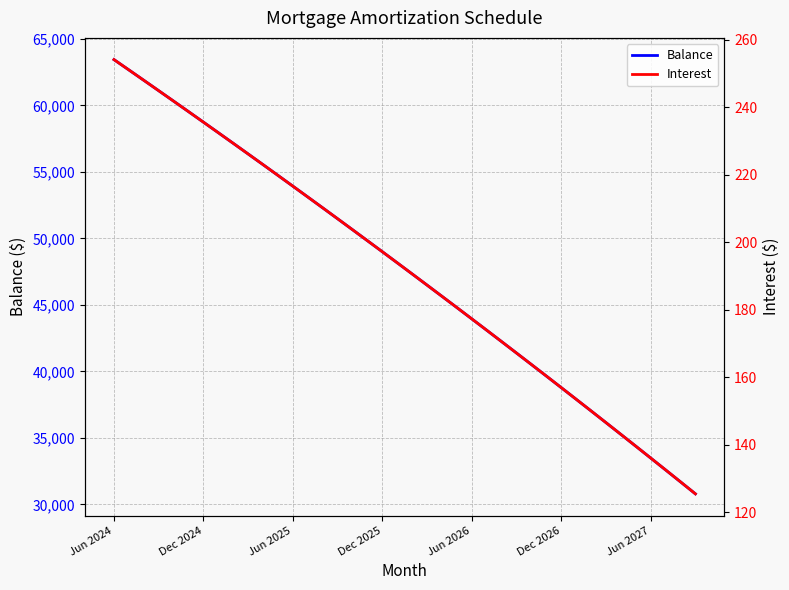

At which label does Interest first exceed 193?

Jun 2024